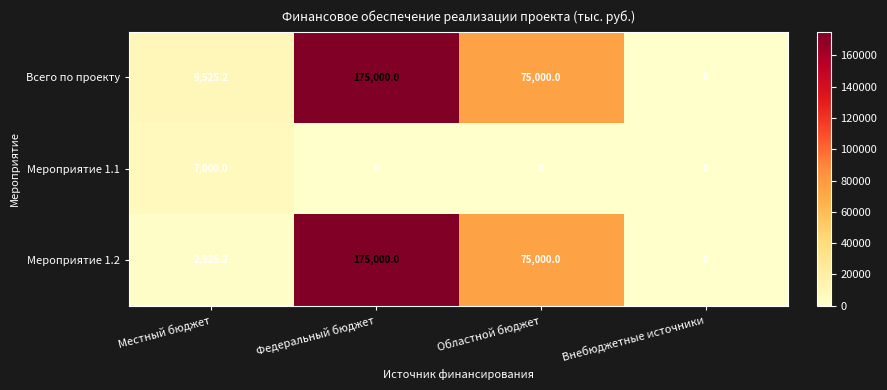

Reading left to right, transcribe all the data shown in this chart.

Всего по проекту: 9525.2	175000.0	75000.0	0.0
Мероприятие 1.1: 7000.0	0.0	0.0	0.0
Мероприятие 1.2: 2525.2	175000.0	75000.0	0.0